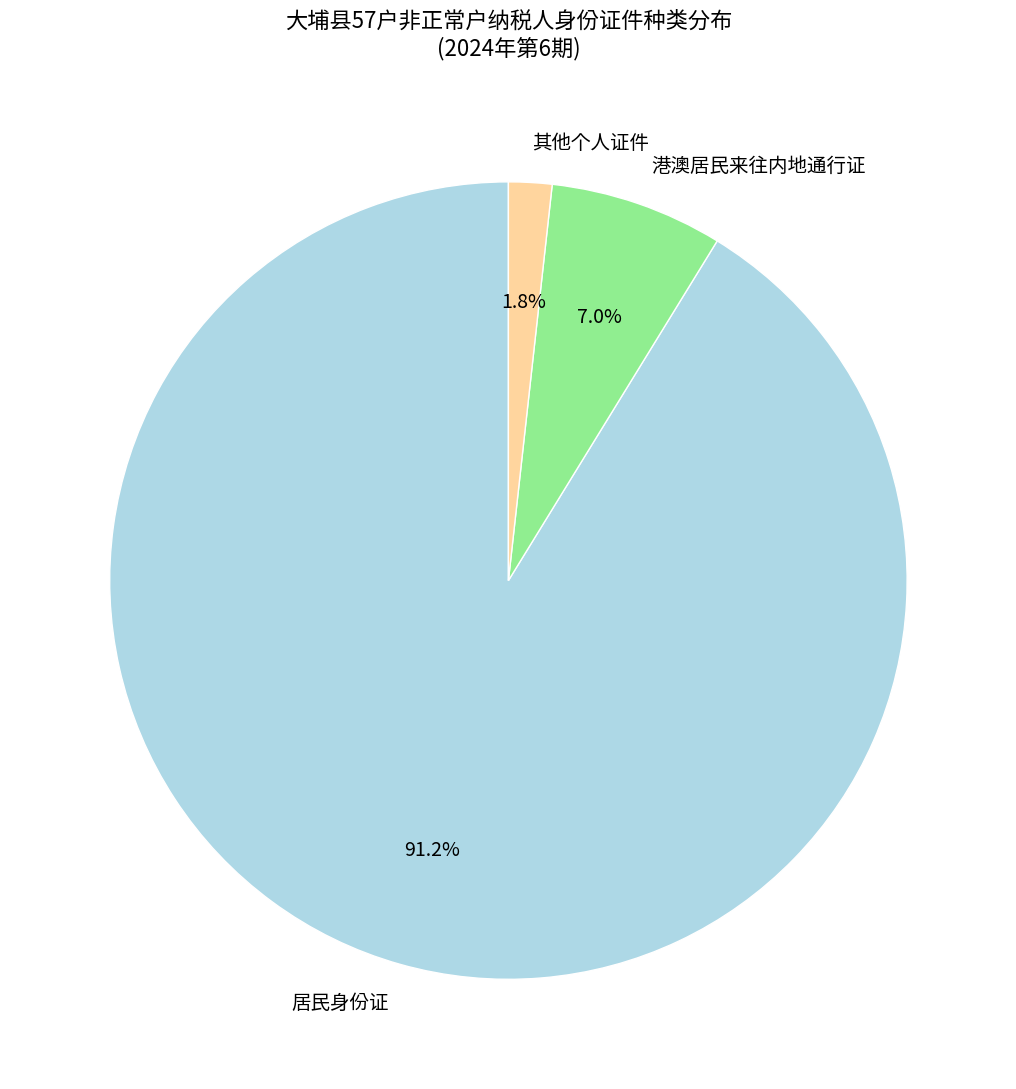

Which slice is the largest?

居民身份证